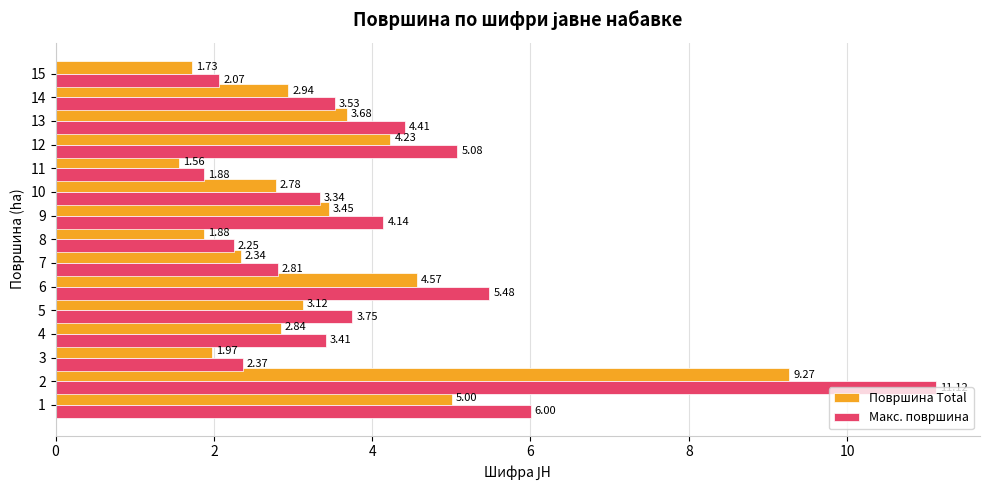

What is the spread (max minus min) of values at 7?

0.5